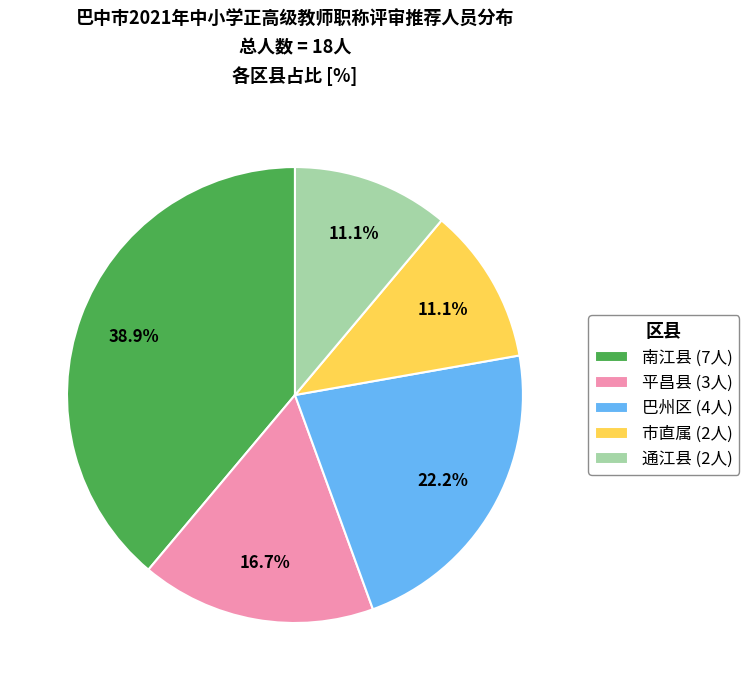

Is it true that 巴州区 is 22% of the pie?

True